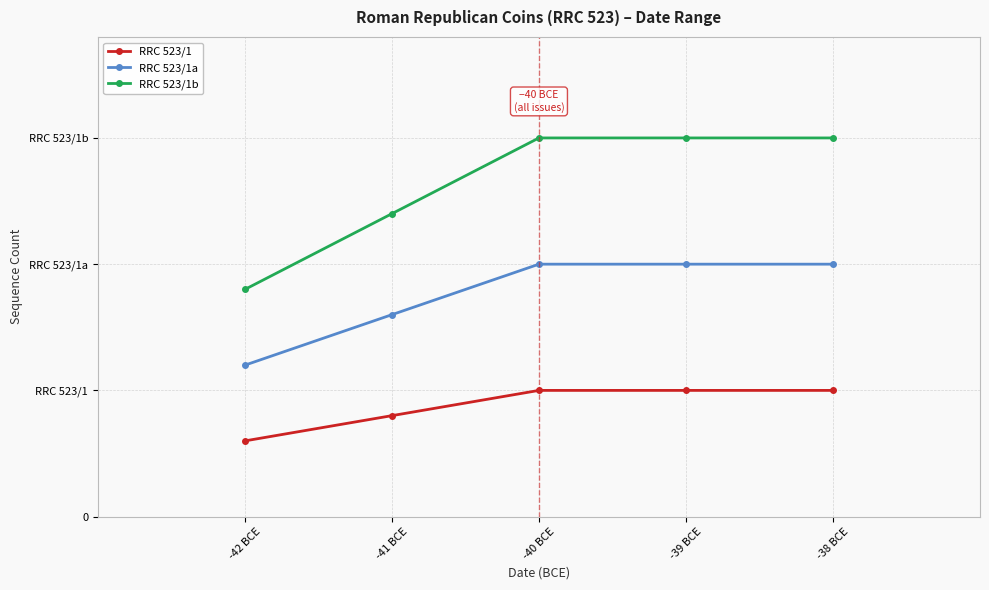

What is the spread (max minus min) of values at -40 BCE?

2.0